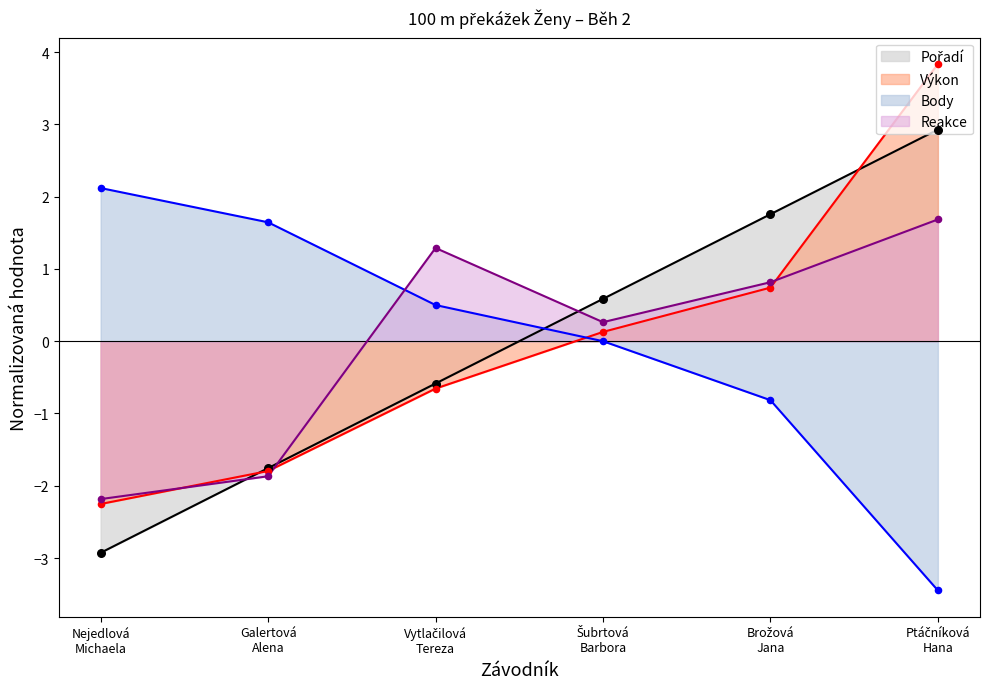

Which series reaches the minimum Y coordinate?

Pořadí